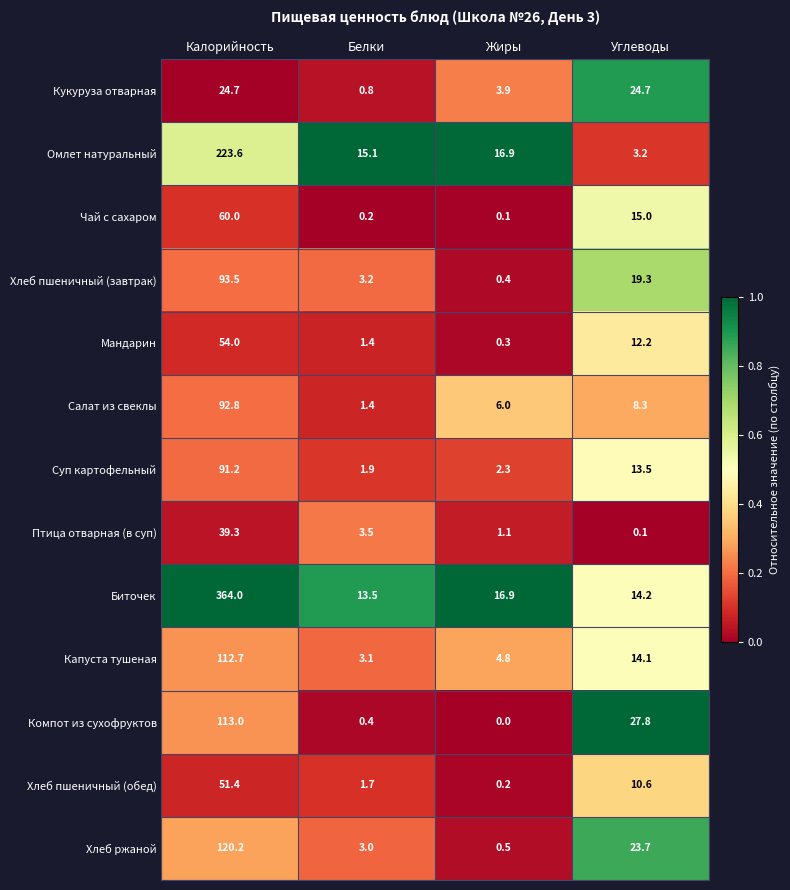

What is the difference between the maximum and minimum values in the Хлеб пшеничный (завтрак) series?

93.1